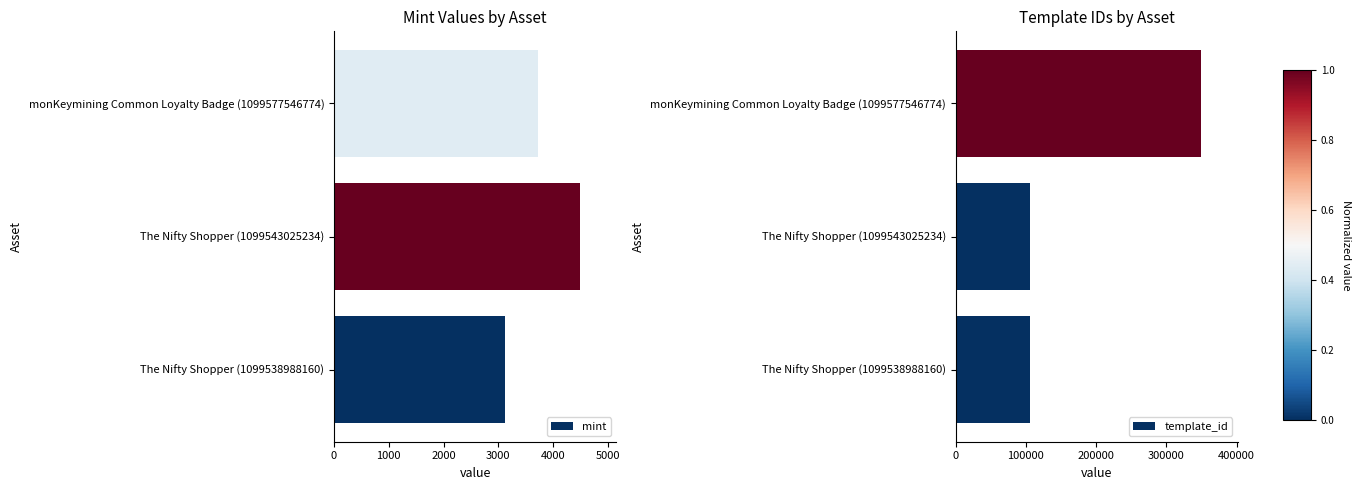

The template_id series shows 106640 at The Nifty Shopper (1099538988160). True or false?

True